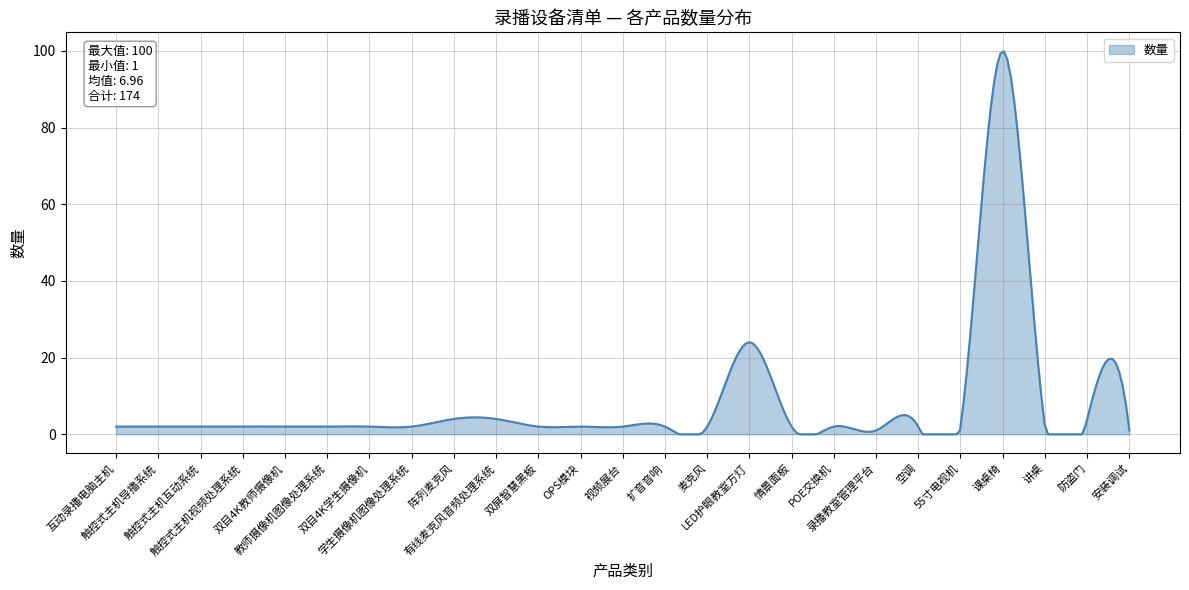

What is the difference between the maximum and minimum values?

99.8